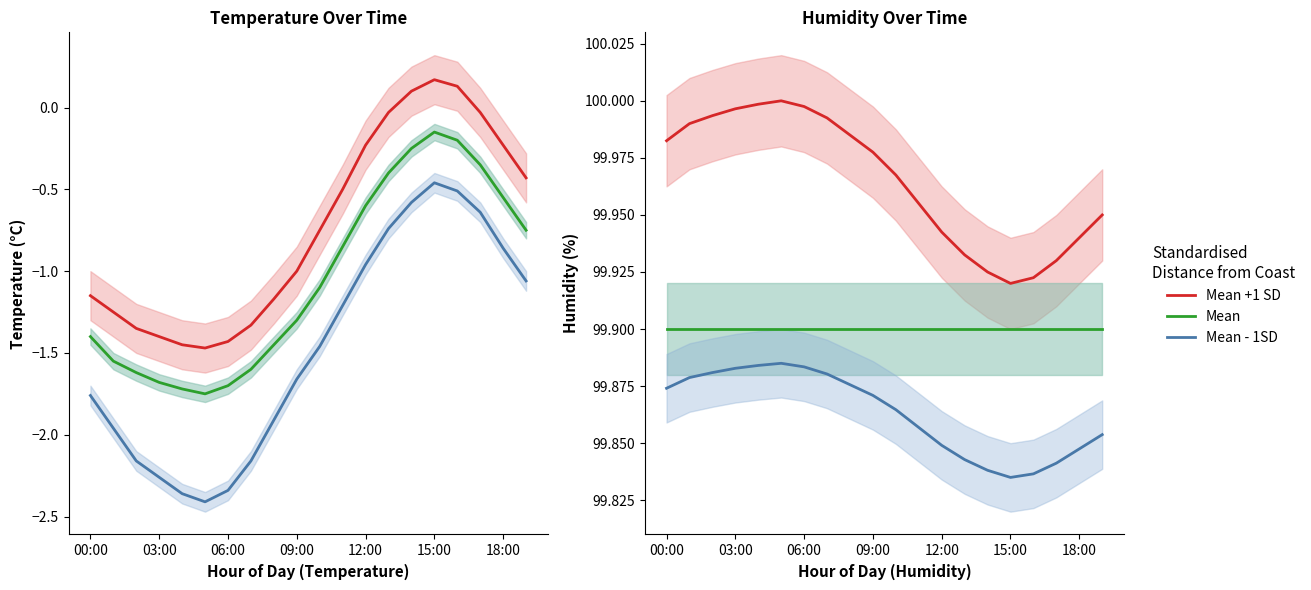

At which category does Mean - 1SD reach its first local peak?

15:00